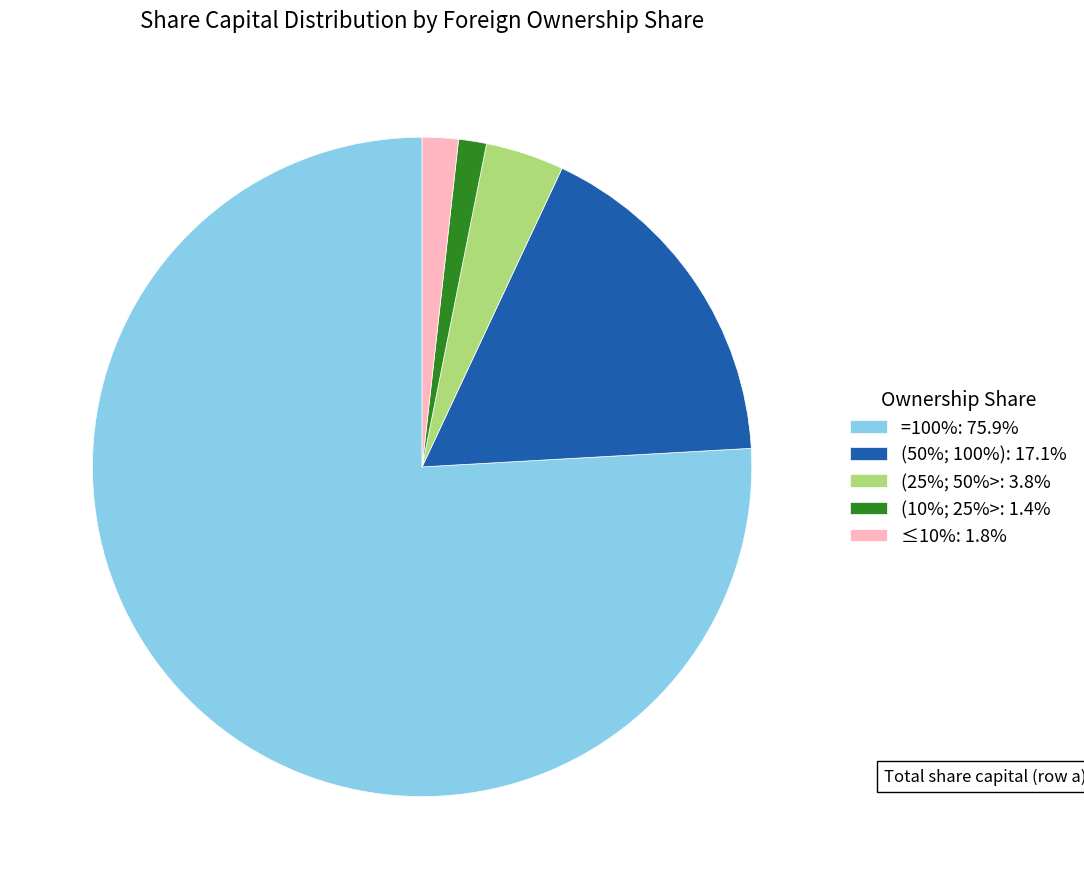

How many slices are in this pie chart?

5